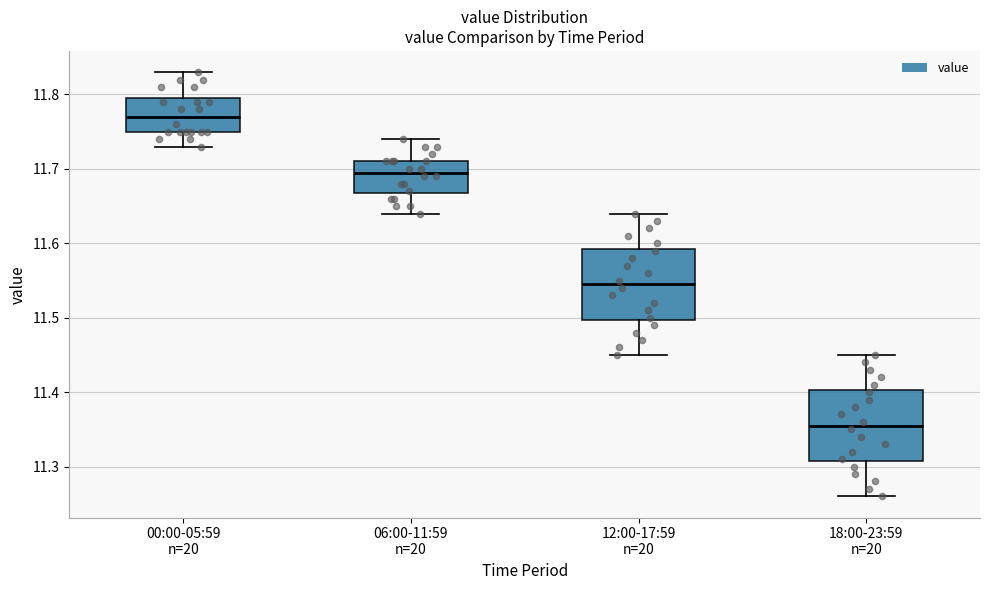

Where does the upper whisker of the box for 18:00-23:59 n=20 end on the y-axis? The values are not printed on the chart, so give them approximately, as read against the axis.

11.45